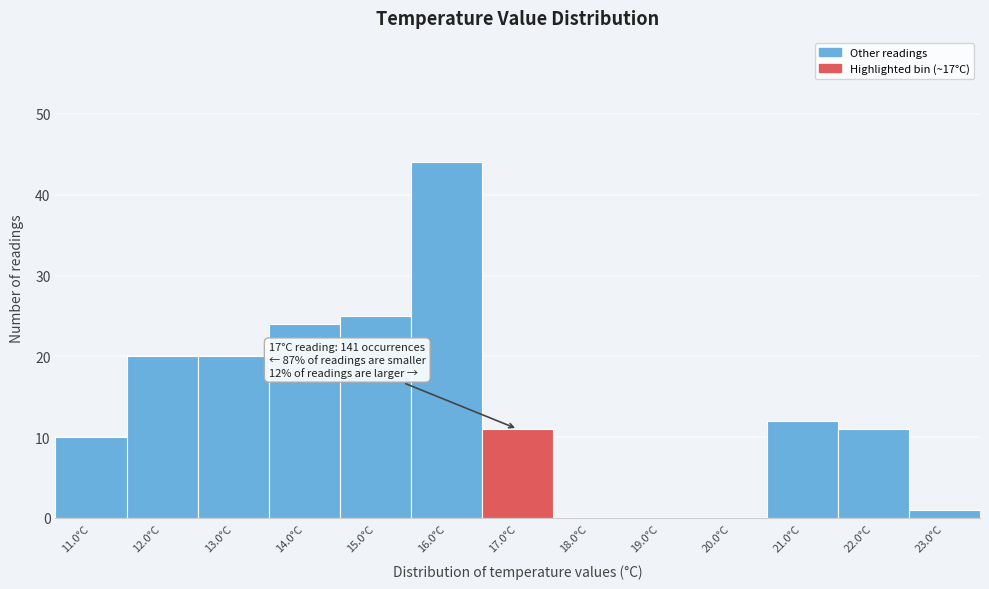

Reading left to right, what are all the values shown in this chart?

11.0°C=10	12.0°C=20	13.0°C=20	14.0°C=24	15.0°C=25	16.0°C=44	17.0°C=11	18.0°C=0	19.0°C=0	20.0°C=0	21.0°C=12	22.0°C=11	23.0°C=1